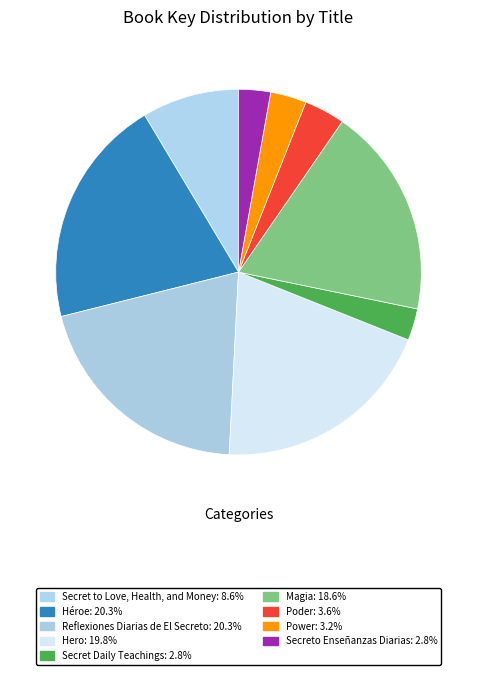

Count the number of slices in the pie.

9